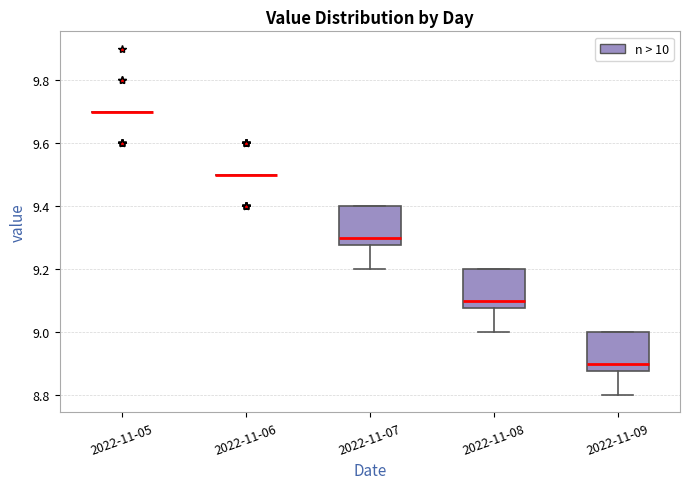

Reading left to right, read every box against the y-axis: the position of its median line, the range the box covers, and the ends of its whiskers. The values are not printed on the chart, so give them approximately, as read against the axis.

2022-11-05: box collapsed to a line at 9.70, whiskers 9.70 to 9.70
2022-11-06: box collapsed to a line at 9.50, whiskers 9.50 to 9.50
2022-11-07: median 9.30, box 9.28 to 9.40, whiskers 9.20 to 9.40
2022-11-08: median 9.10, box 9.08 to 9.20, whiskers 9.00 to 9.20
2022-11-09: median 8.90, box 8.88 to 9.00, whiskers 8.80 to 9.00